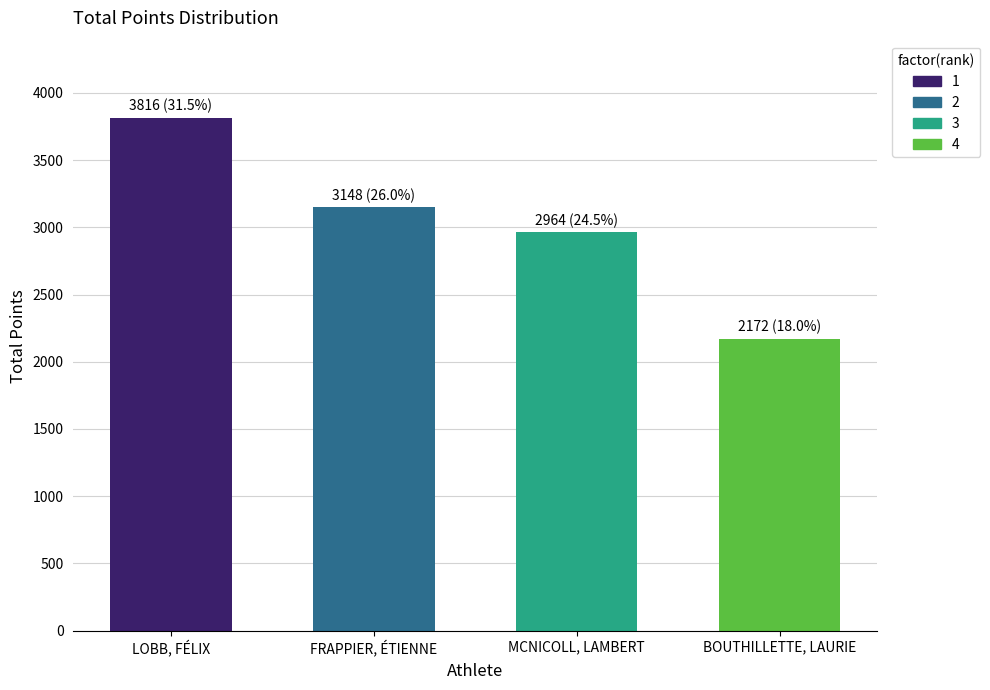

What is the change in value from FRAPPIER, ÉTIENNE to BOUTHILLETTE, LAURIE?

-976